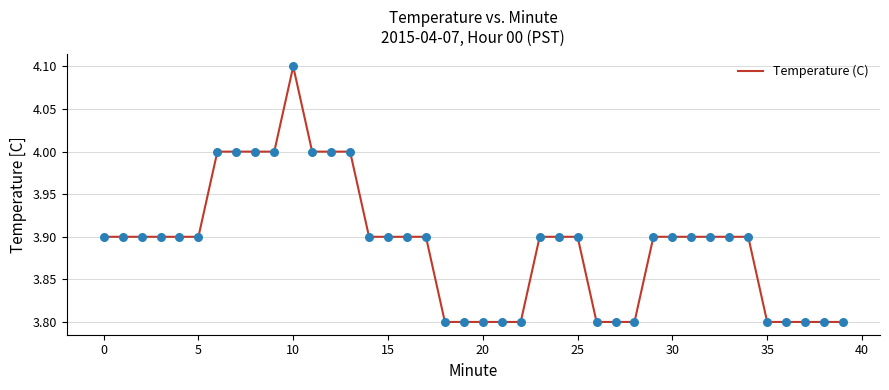

What is the minimum value shown in the chart?

3.8